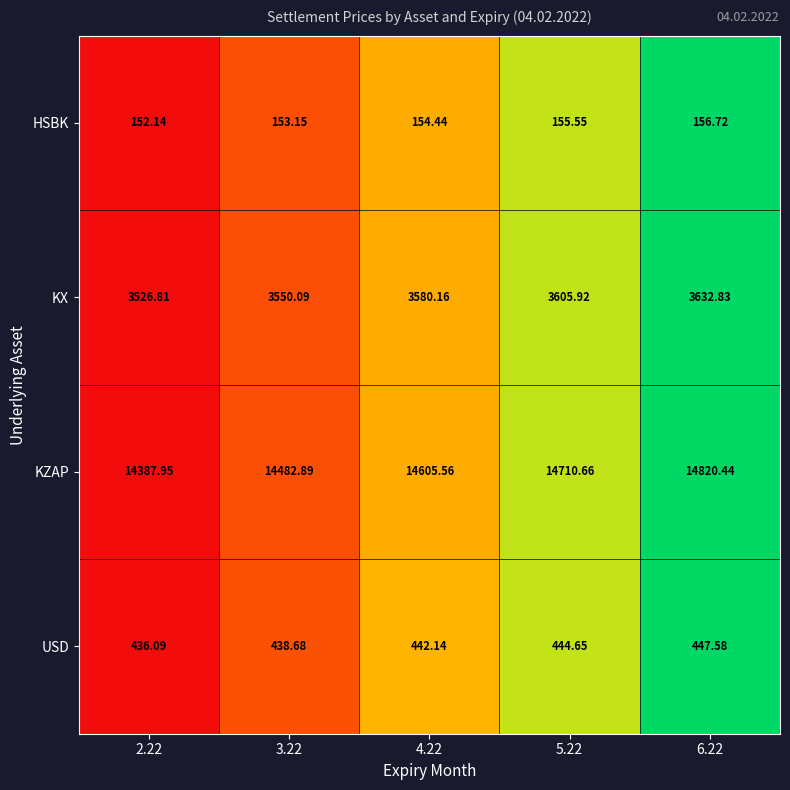

Is the value of HSBK at 5.22 greater than the value of KX at 3.22?

No